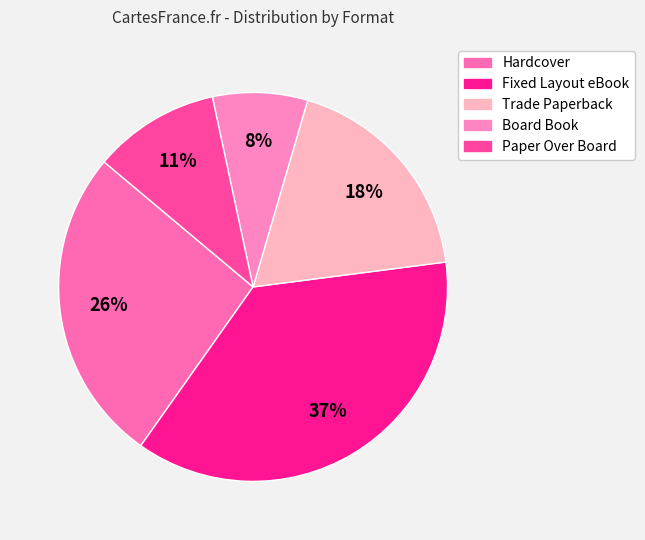

How many segments does this pie chart have?

5